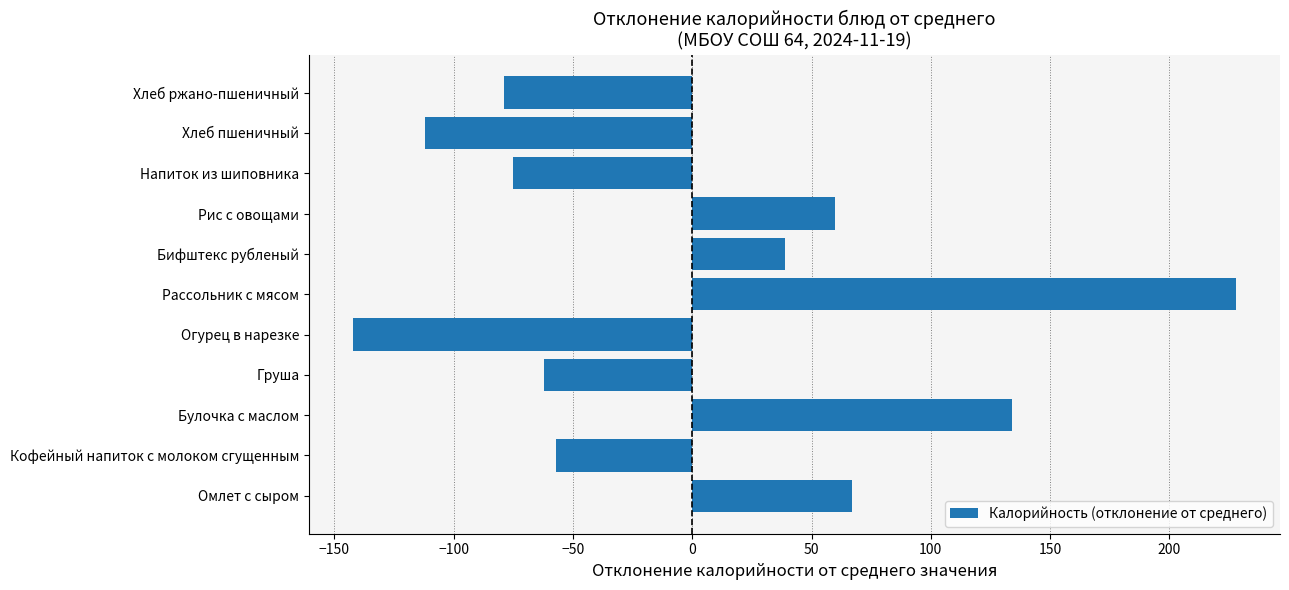

What is the greatest value displayed?

227.9